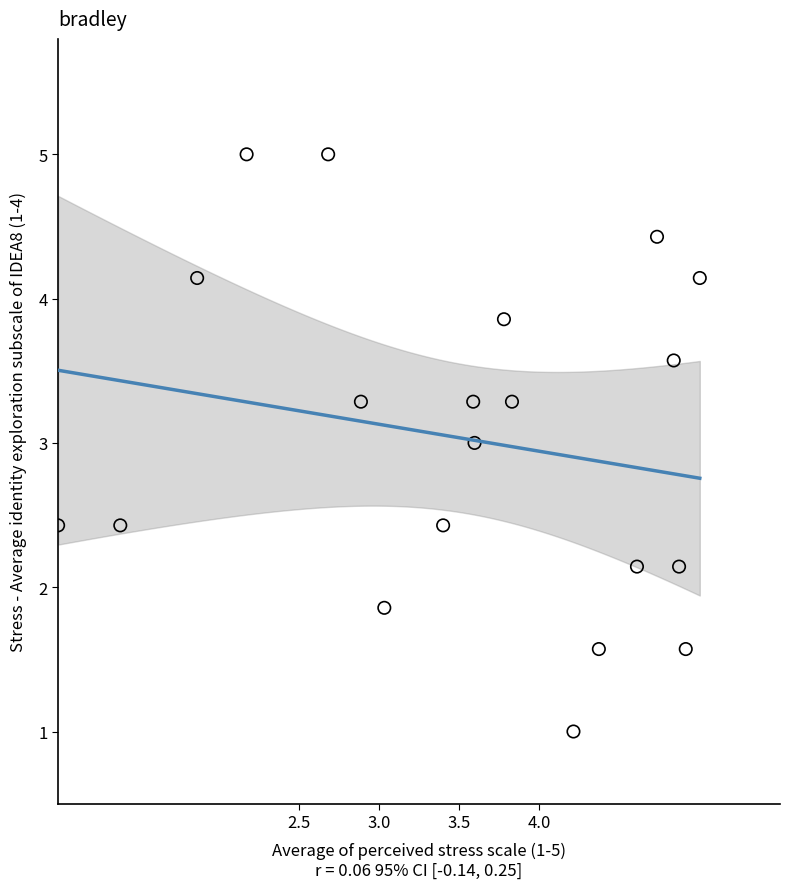

What is the range of Y values (max minus min)?

4.0